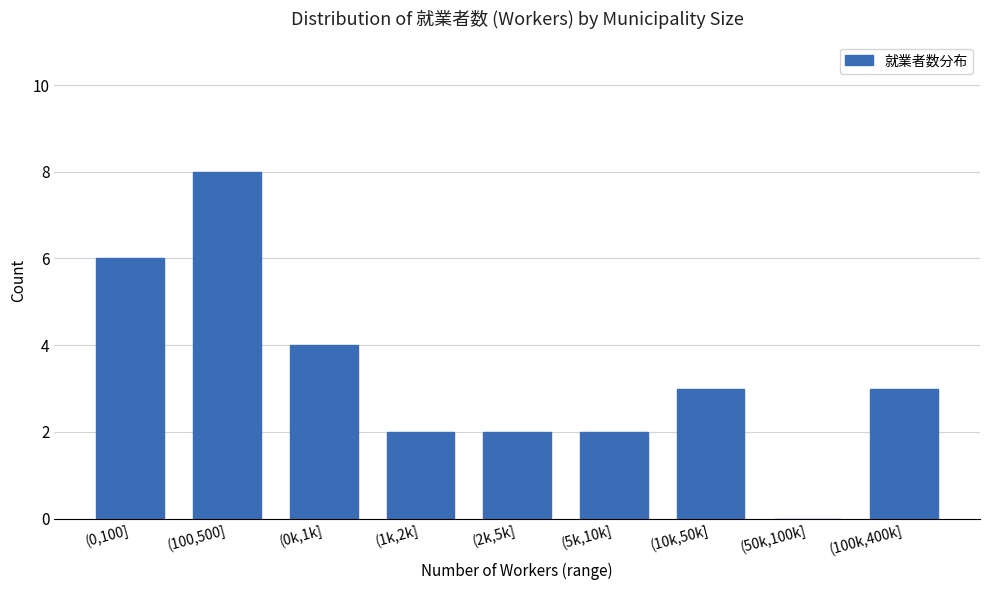

Reading left to right, list all the values displayed in this chart.

(0,100]=6	(100,500]=8	(0k,1k]=4	(1k,2k]=2	(2k,5k]=2	(5k,10k]=2	(10k,50k]=3	(50k,100k]=0	(100k,400k]=3